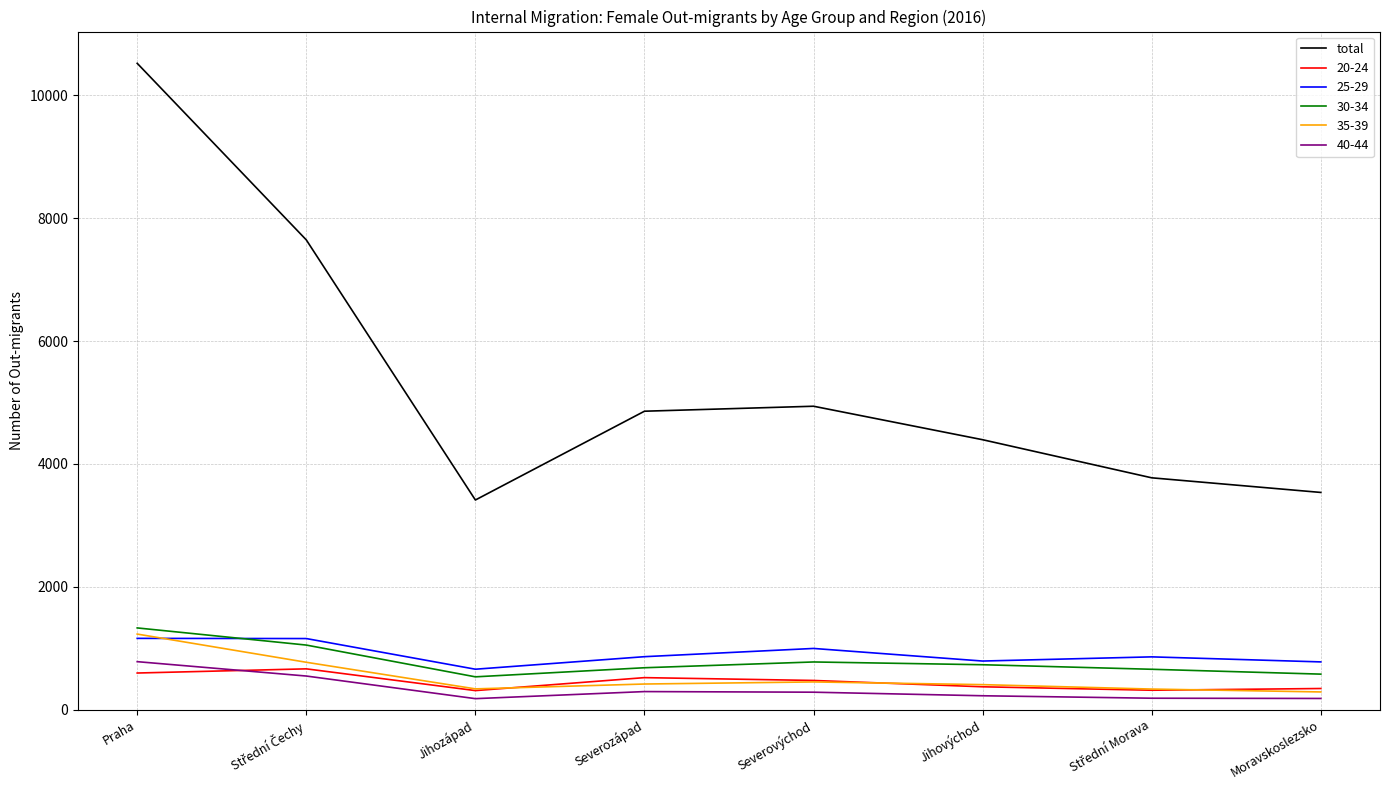

What is the greatest value displayed?

10520